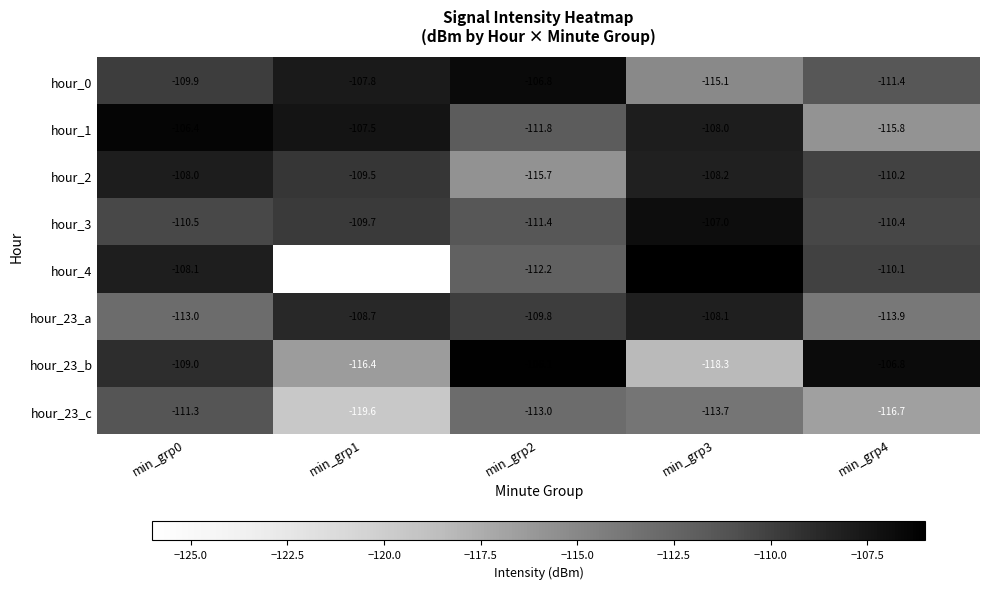

At which label does hour_23_c first exceed -113?

min_grp0